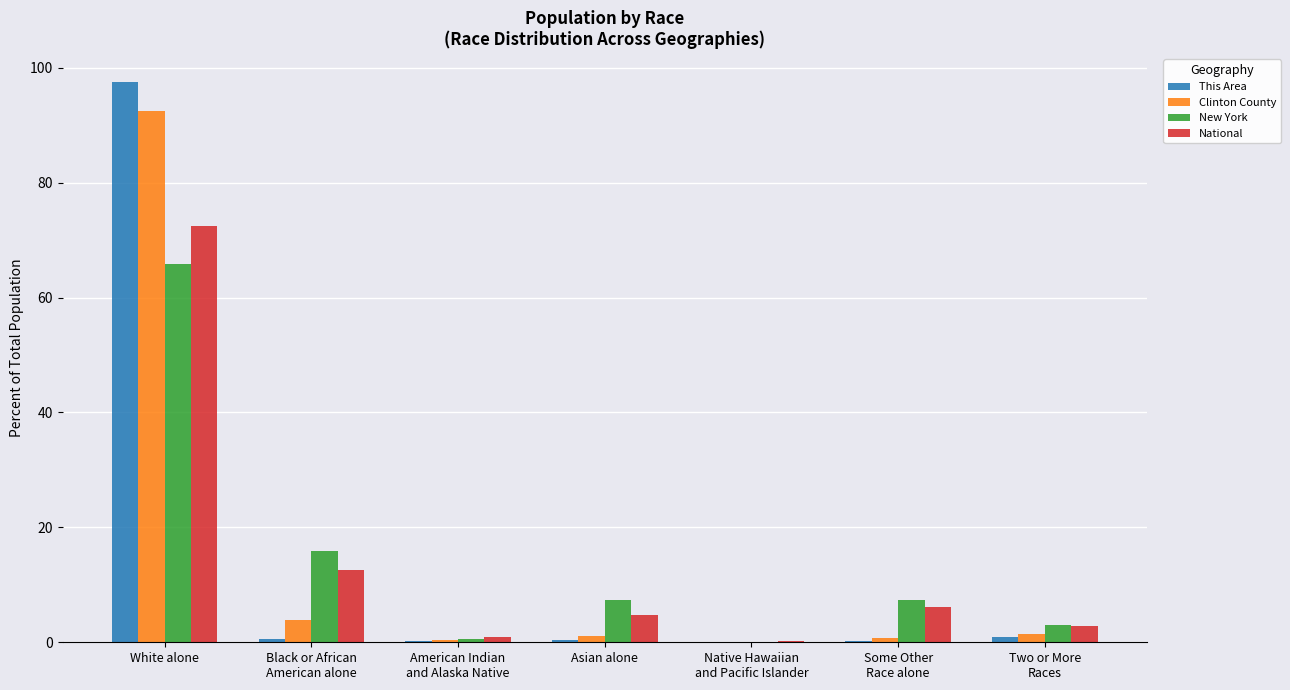

At which category is the sum across all series the highest?

White alone